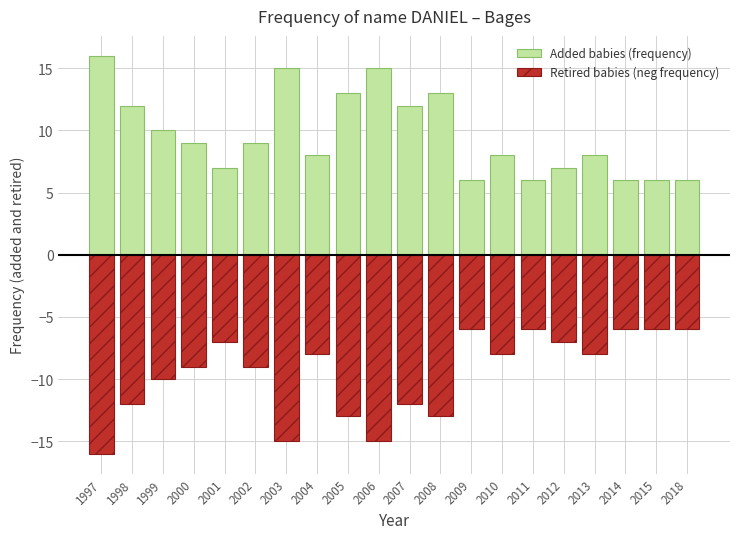

Are the bars horizontal?

No